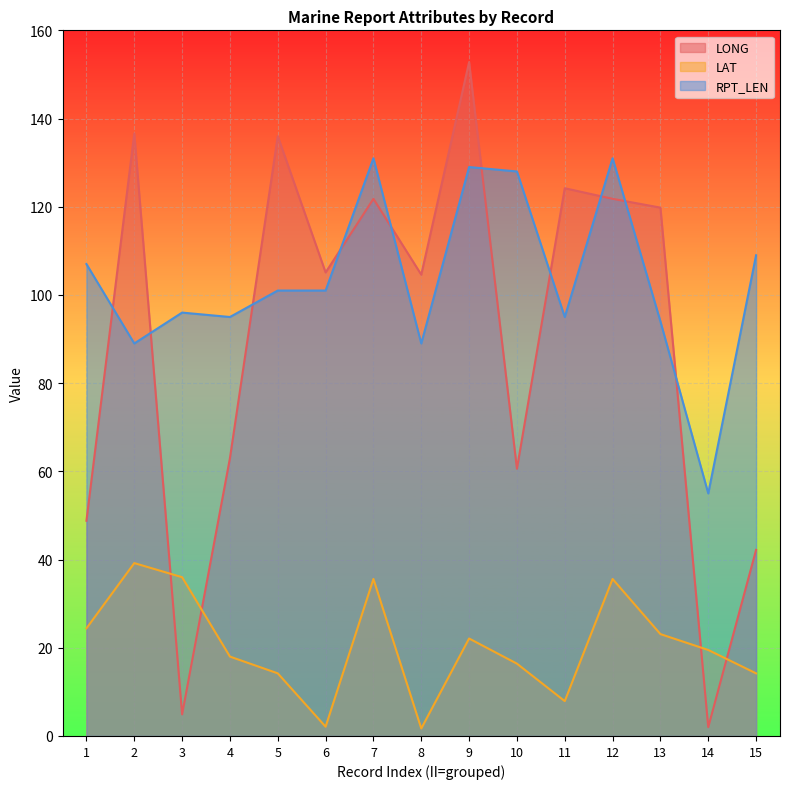

Reading left to right, transcribe all the data shown in this chart.

LONG: 48.8	136.6	4.9	63.0	136.0	105.1	121.8	104.6	152.8	60.6	124.2	121.8	119.8	2.0	42.2
LAT: 24.4	39.2	36.0	18.0	14.2	2.1	35.6	1.7	22.1	16.4	7.9	35.6	23.1	19.5	14.2
RPT_LEN: 107.0	89.0	96.0	95.0	101.0	101.0	131.0	89.0	129.0	128.0	95.0	131.0	94.0	55.0	109.0